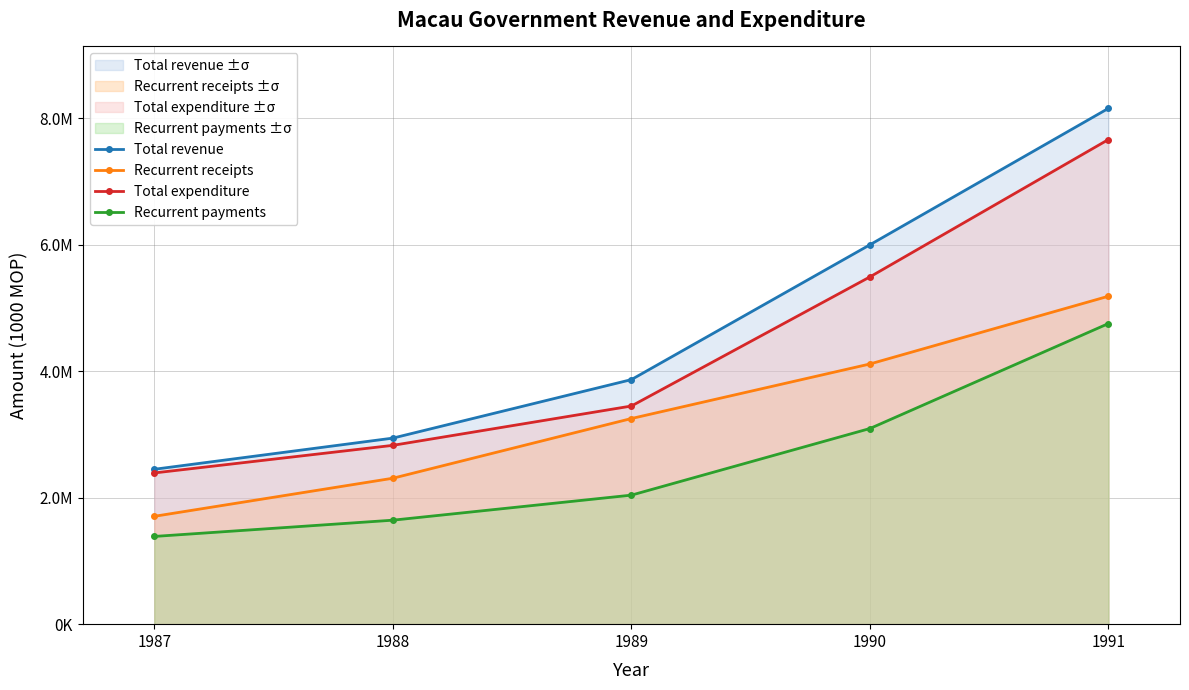

List the labels in order of Recurrent receipts value, smallest first.

1987, 1988, 1989, 1990, 1991